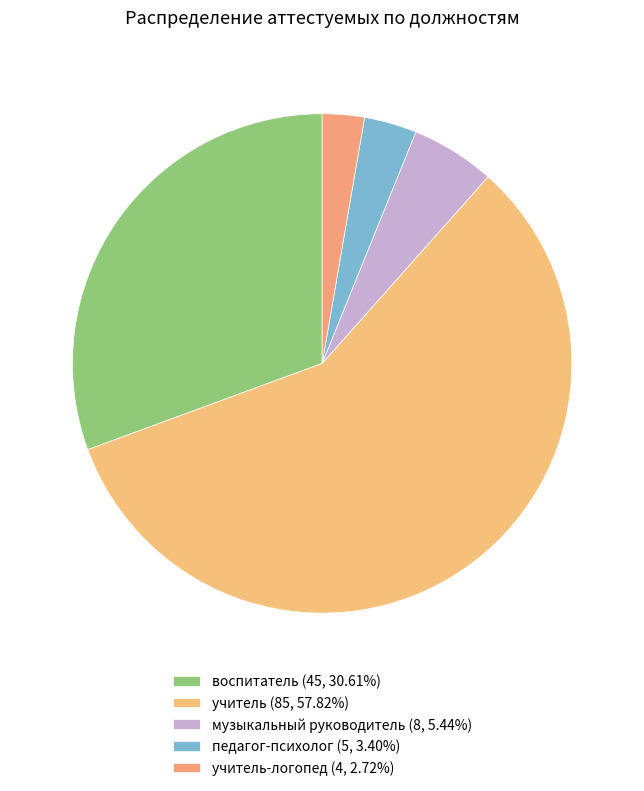

How many slices are in this pie chart?

5